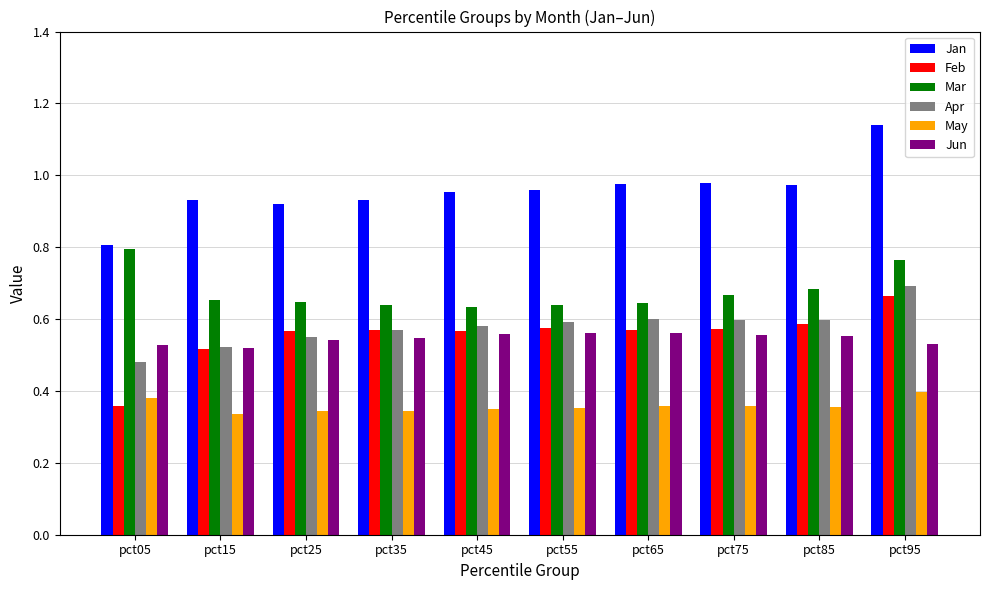

Which category has the lowest value in the Jan series?

pct05